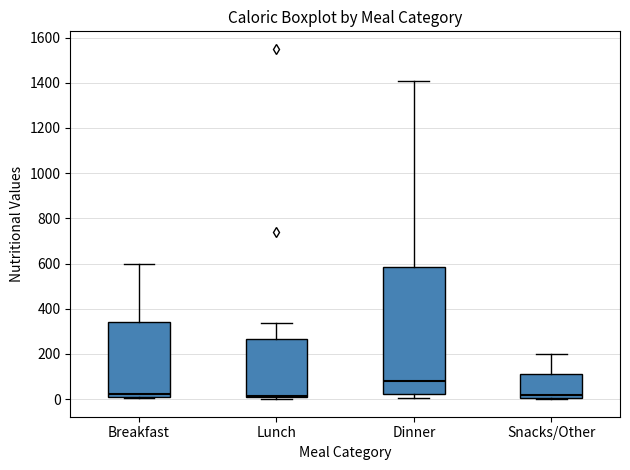

Reading left to right, transcribe this box plot: for each box, give where its median line is, the range the box spans, and where its two whiskers end, as read against the y-axis. The values are not printed on the chart, so give them approximately, as read against the axis.

Breakfast: median 20, box 0 to 340, whiskers 0 to 600
Lunch: median 20, box 0 to 260, whiskers 0 (just below the box's lower edge) to 340
Dinner: median 80, box 20 to 580, whiskers 0 to 1400
Snacks/Other: median 20, box 0 to 120, whiskers 0 (just below the box's lower edge) to 200